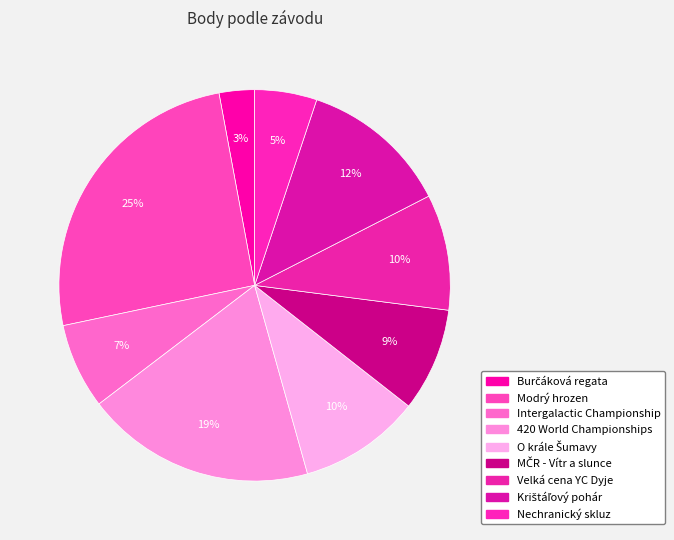

How many segments does this pie chart have?

9